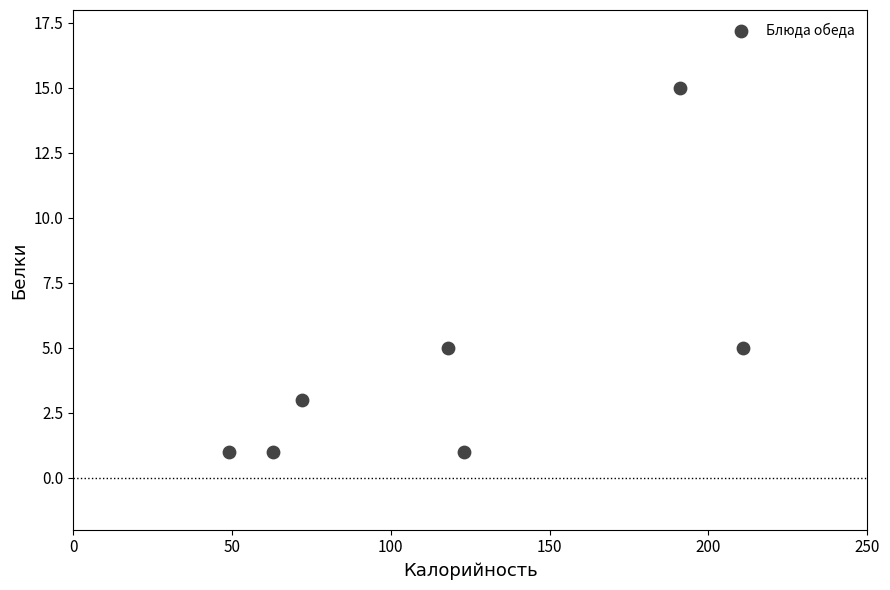

What is the range of Y values (max minus min)?

14